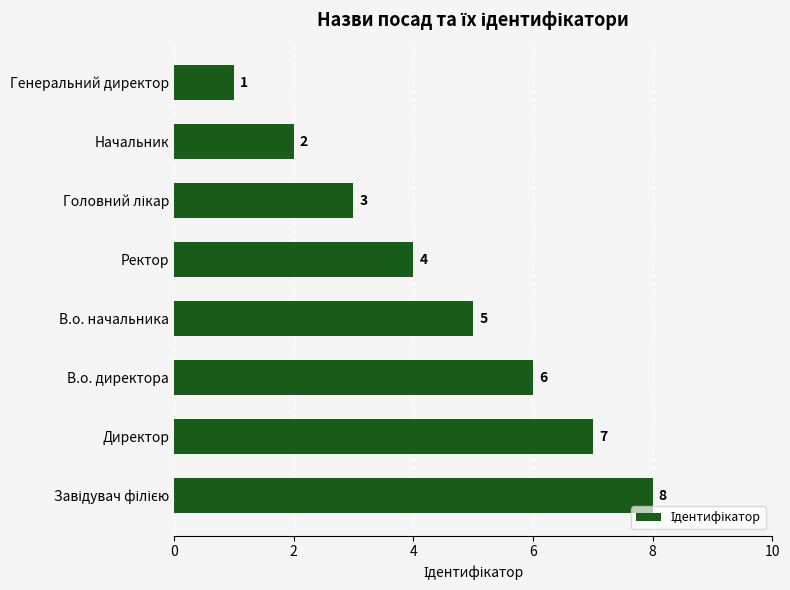

Which category has the lowest value across all series?

Генеральний директор